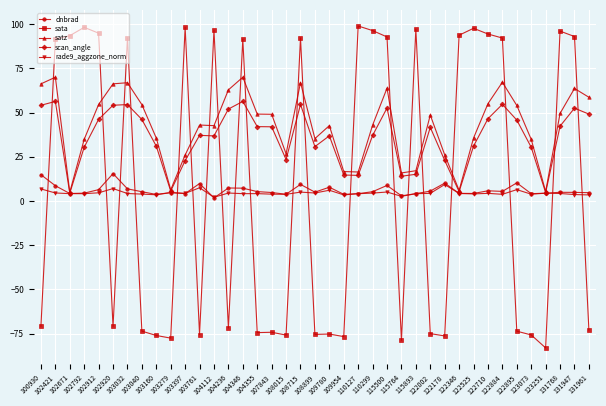

What is the minimum value for satz?

5.0